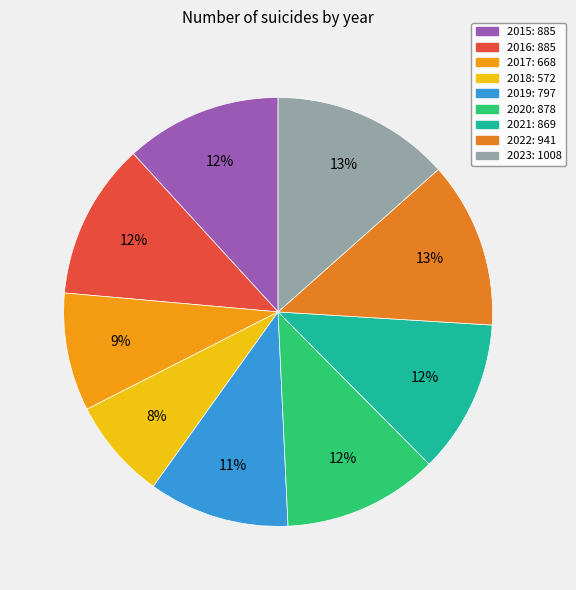

Do 2022 and 2019 together represent more than half of the pie?

No